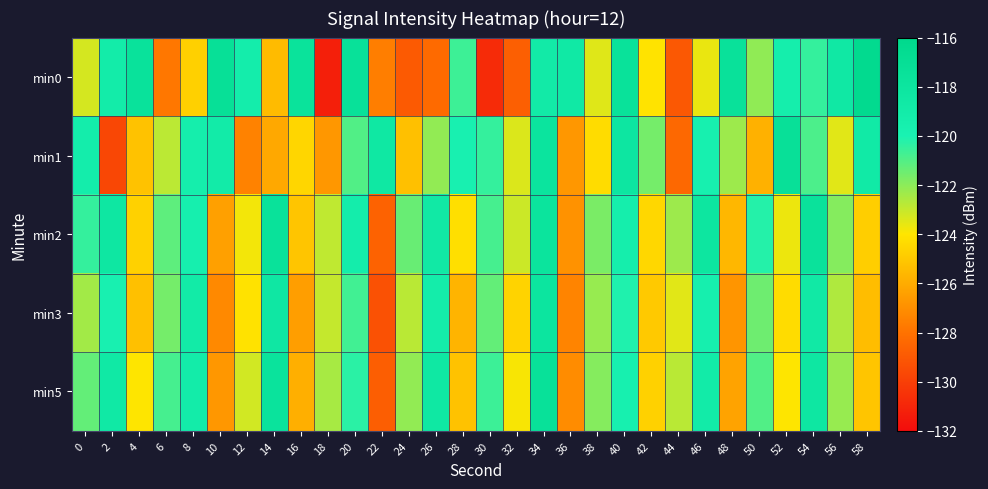

Which series has the largest range (max minus min)?

min0